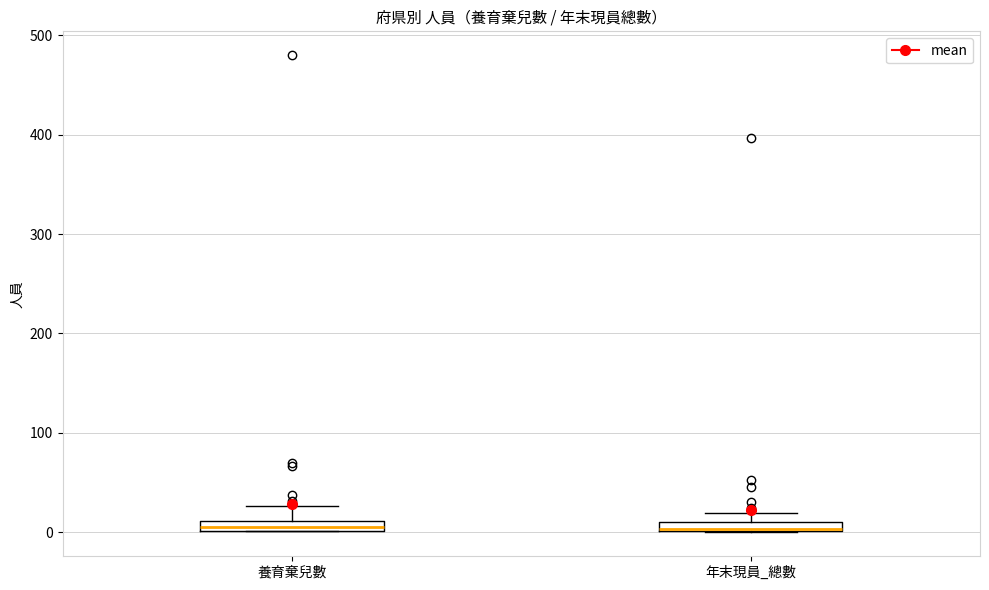

Where is the upper edge of the box for 年末現員_總數 on the y-axis? The values are not printed on the chart, so give them approximately, as read against the axis.

10